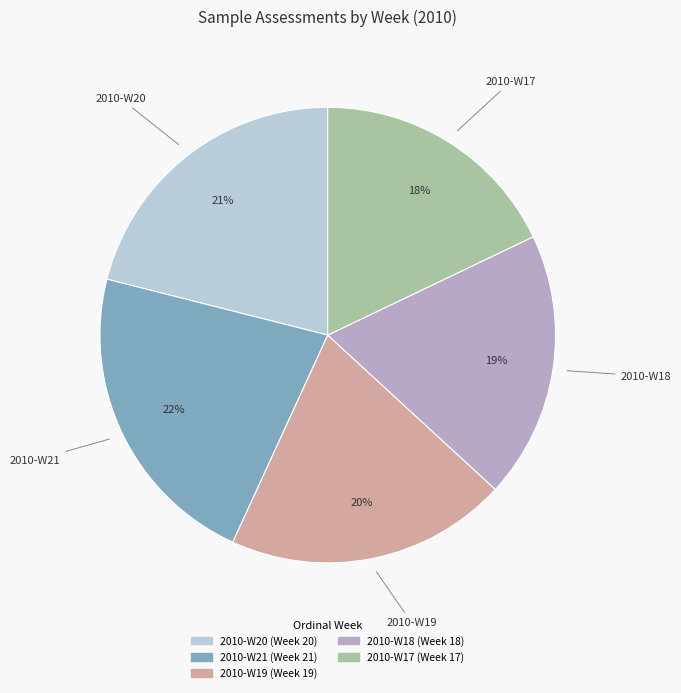

To the nearest percent, what is the average slice percentage?

20%